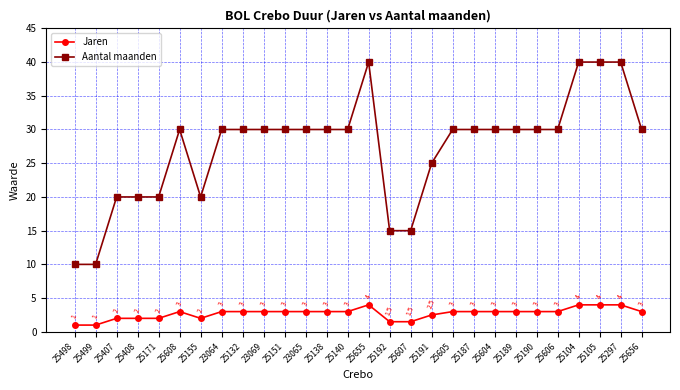

Between 25192 and 25104, which series saw the biggest shift?

Aantal maanden